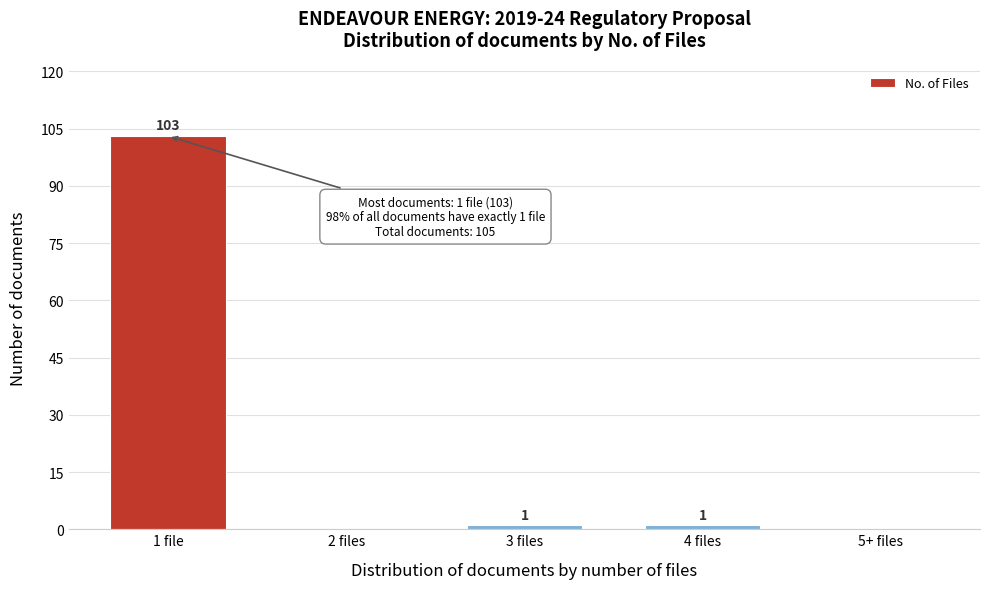

Reading left to right, list all the values displayed in this chart.

1 file=103	2 files=0	3 files=1	4 files=1	5+ files=0